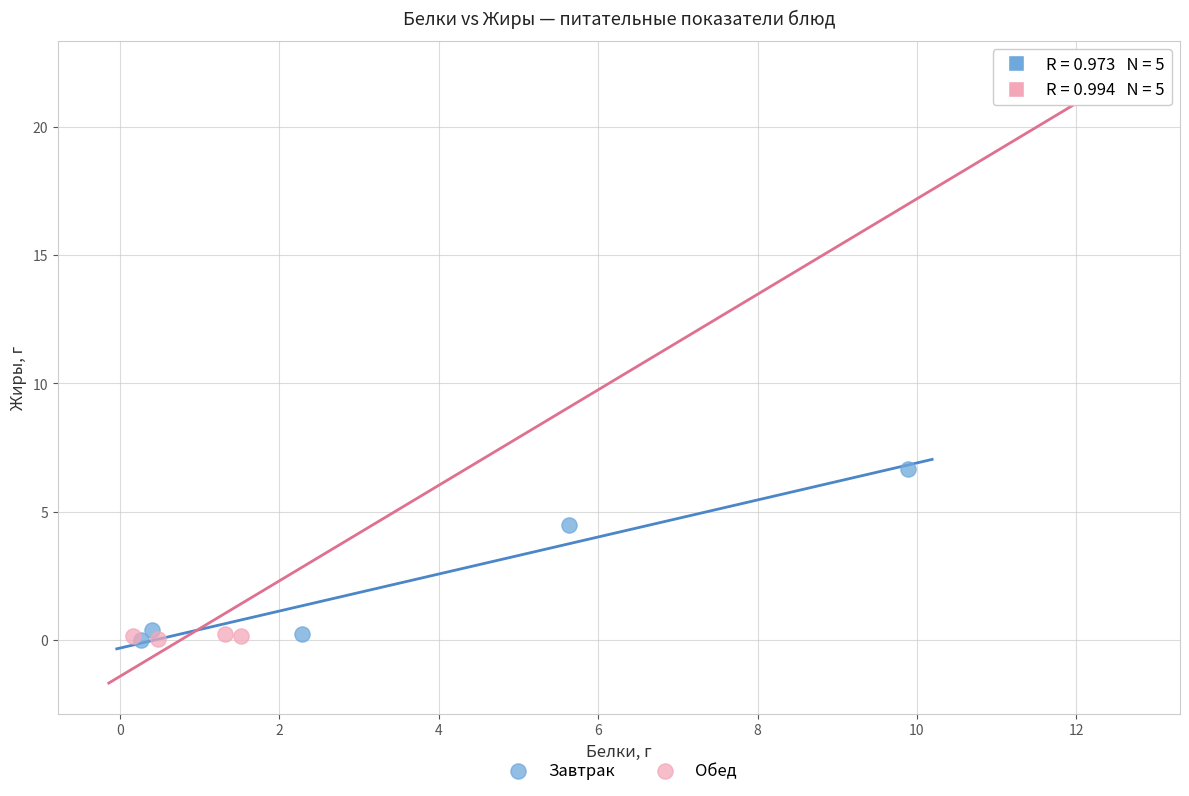

Which series has the widest spread of Y values?

Обед